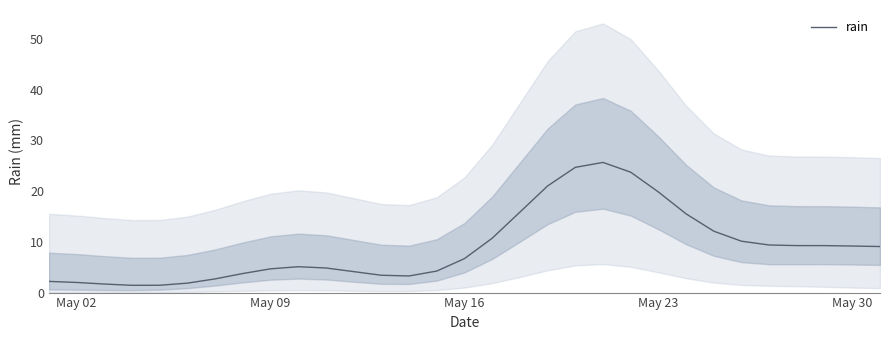

What is the label of the 4th point from the left?

May 23